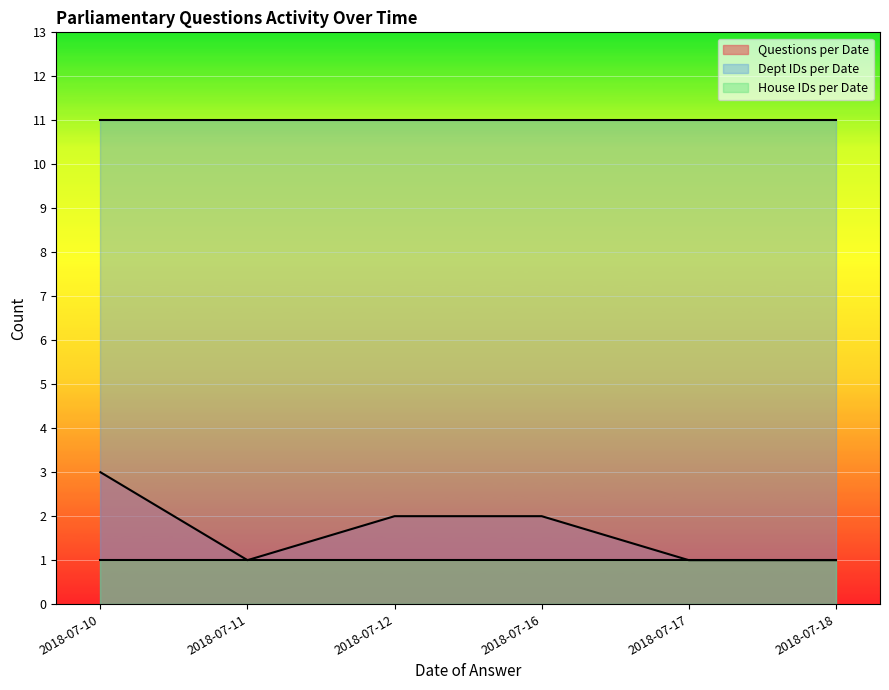

True or false: Dept IDs per Date has a value of 11 at 2018-07-16.

True